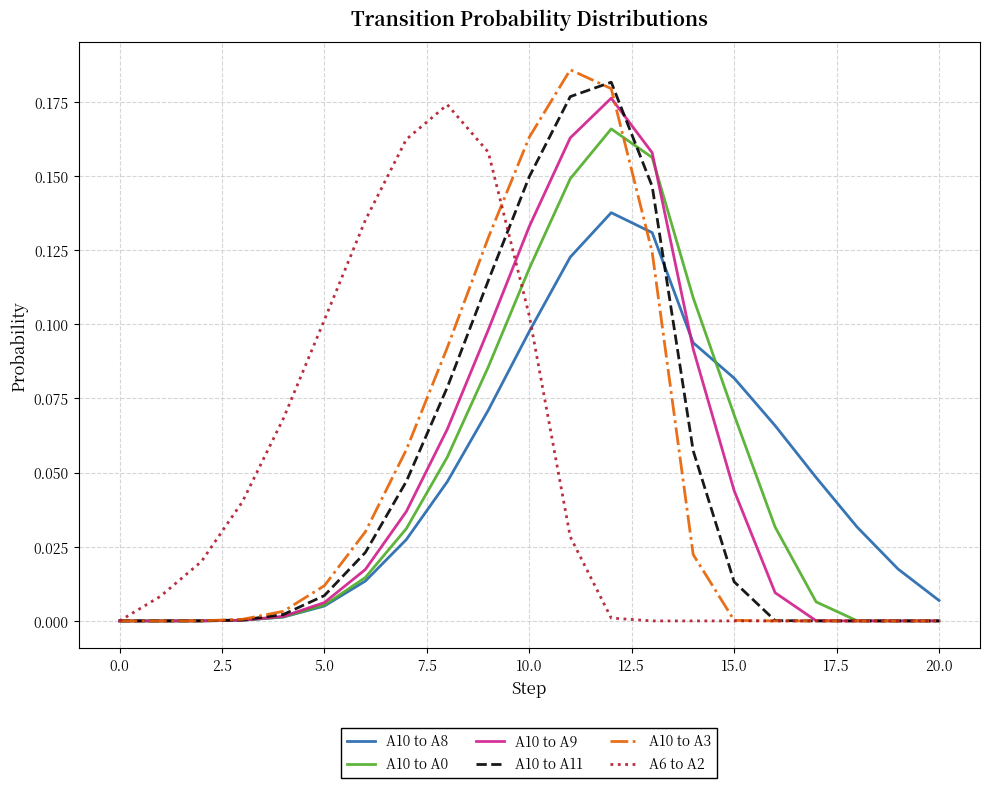

Count the number of data series in this chart.

6